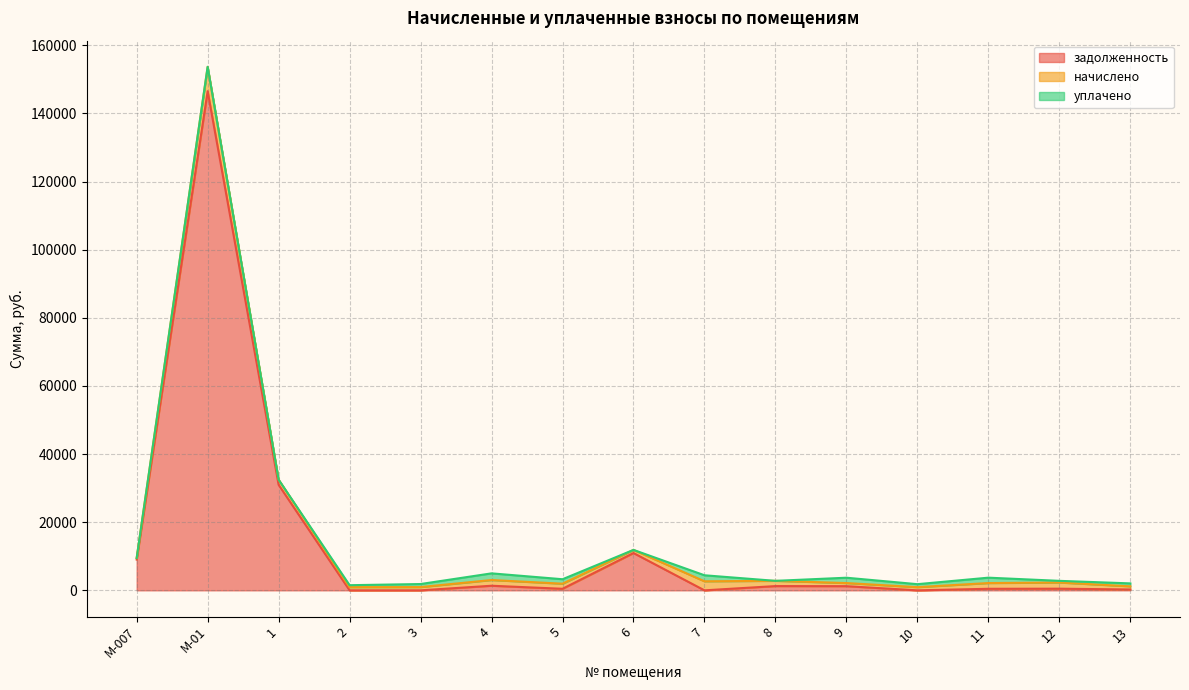

Where do начислено and задолженность first cross each other?

1 and 2